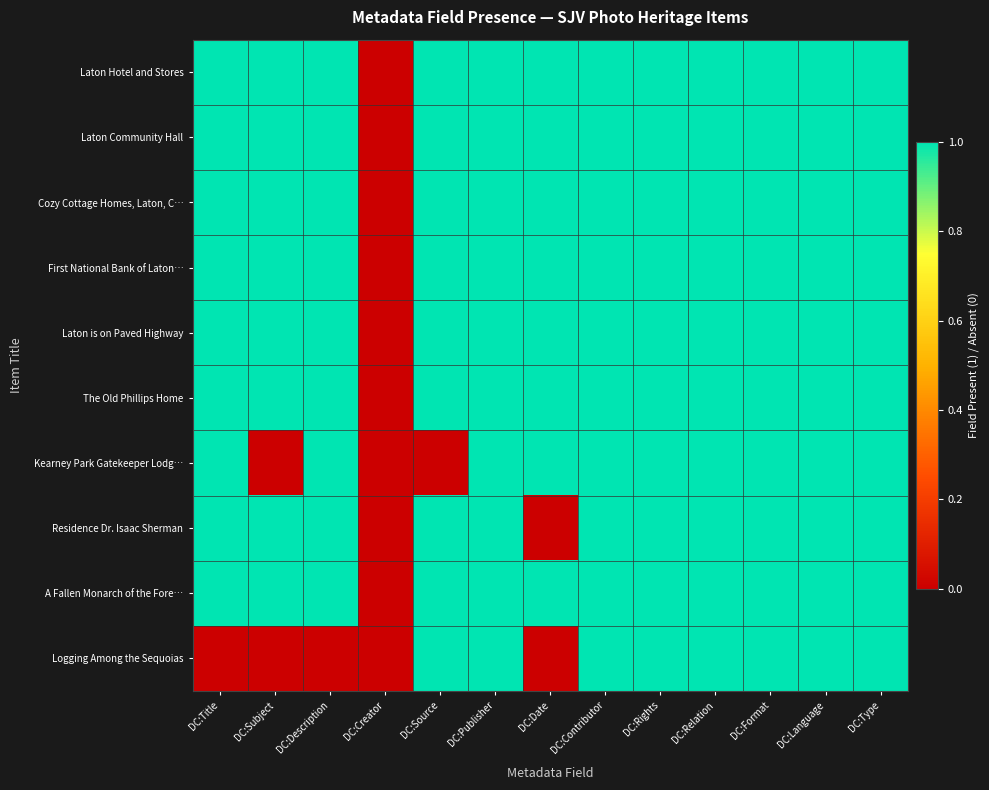

At how many categories does at least one series exceed 0?

12